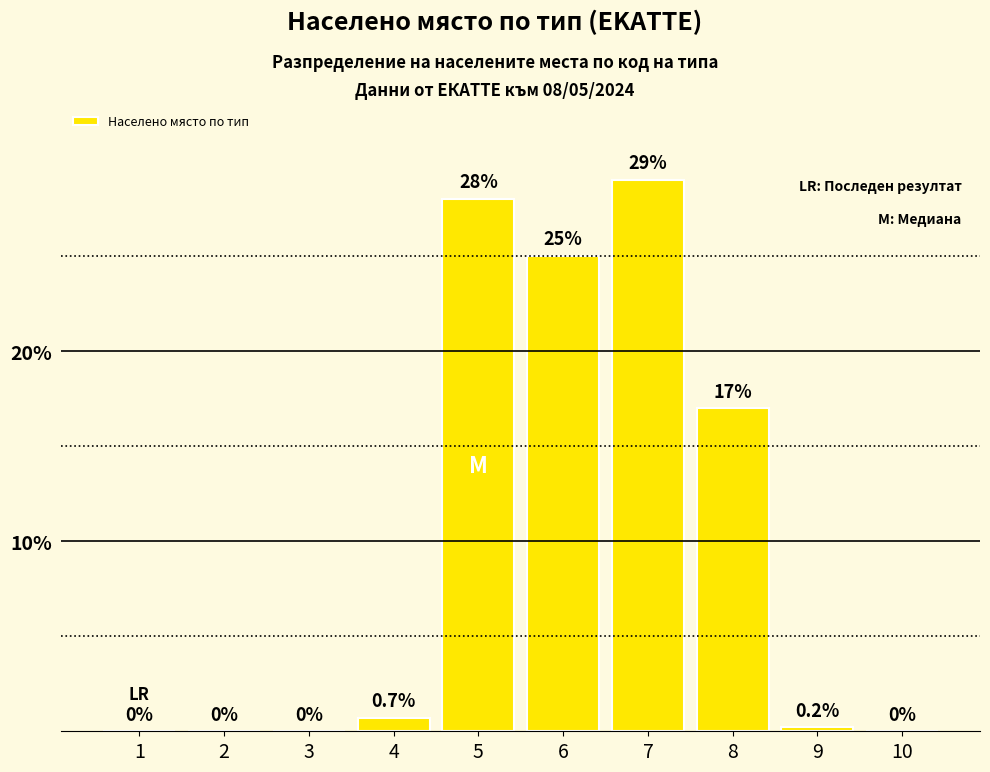

True or false: the data shows 14.9 at 10.

False